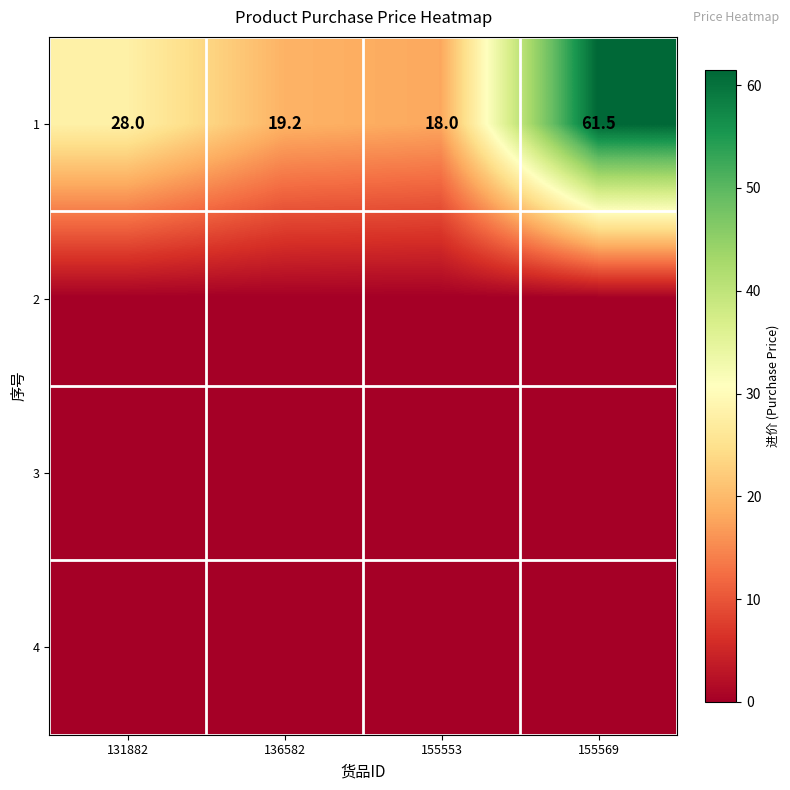

The 1 series shows 104.3 at 155569. True or false?

False